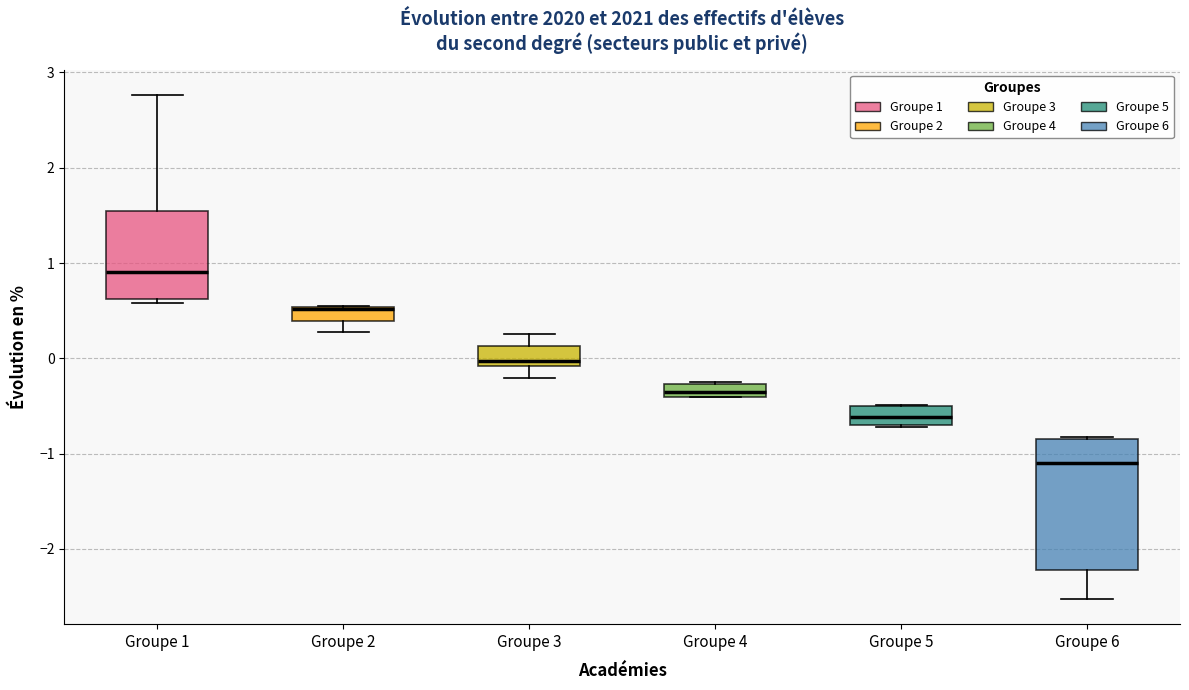

Which box is the tallest, from its lower edge to its upper edge?

Groupe 6